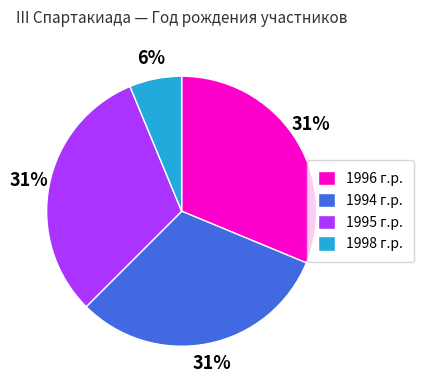

True or false: 1994 г.р. accounts for 25% of the total.

False